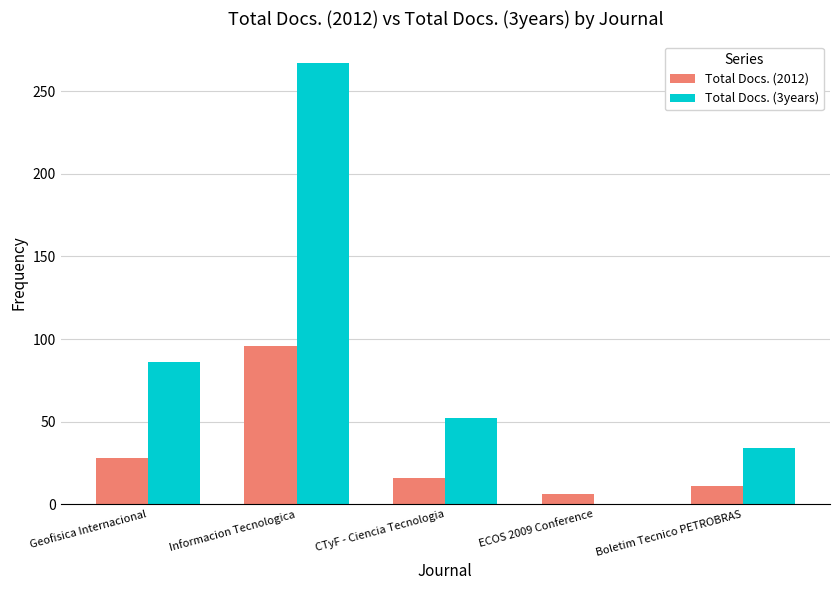

What is the sum of the Total Docs. (3years) values at ECOS 2009 Conference and Geofisica Internacional?

86